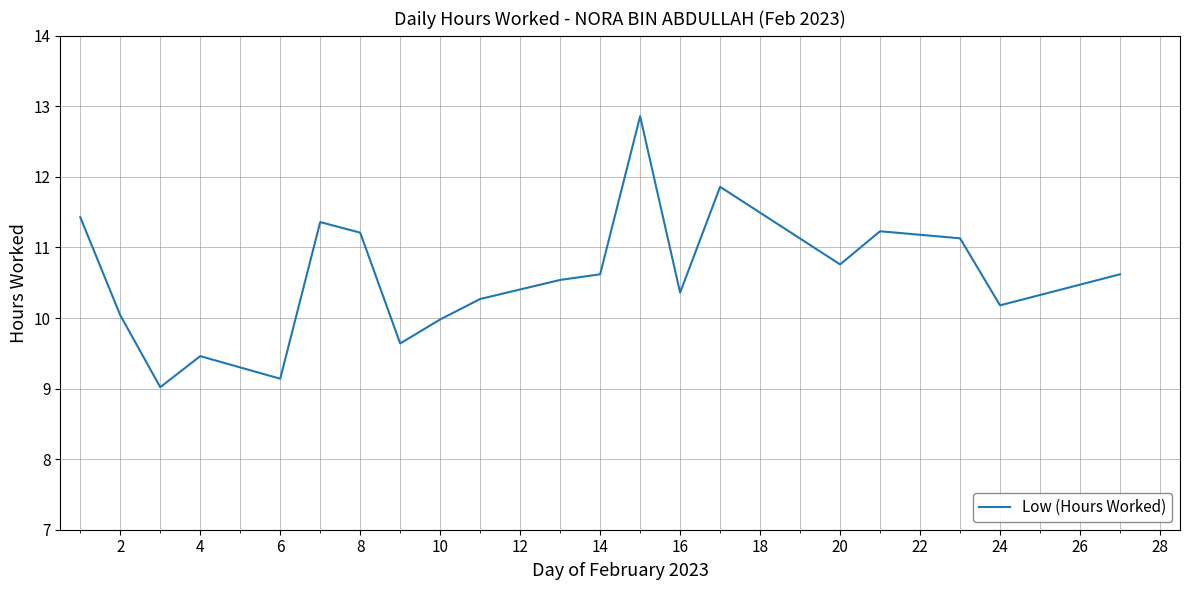

Reading right to left, transcribe all the data shown in this chart.

10.6	10.2	11.1	11.2	11.2	10.8	11.9	10.4	12.9	10.6	10.5	10.3	10.0	9.6	11.2	11.4	9.1	9.5	9.0	10.0	11.4